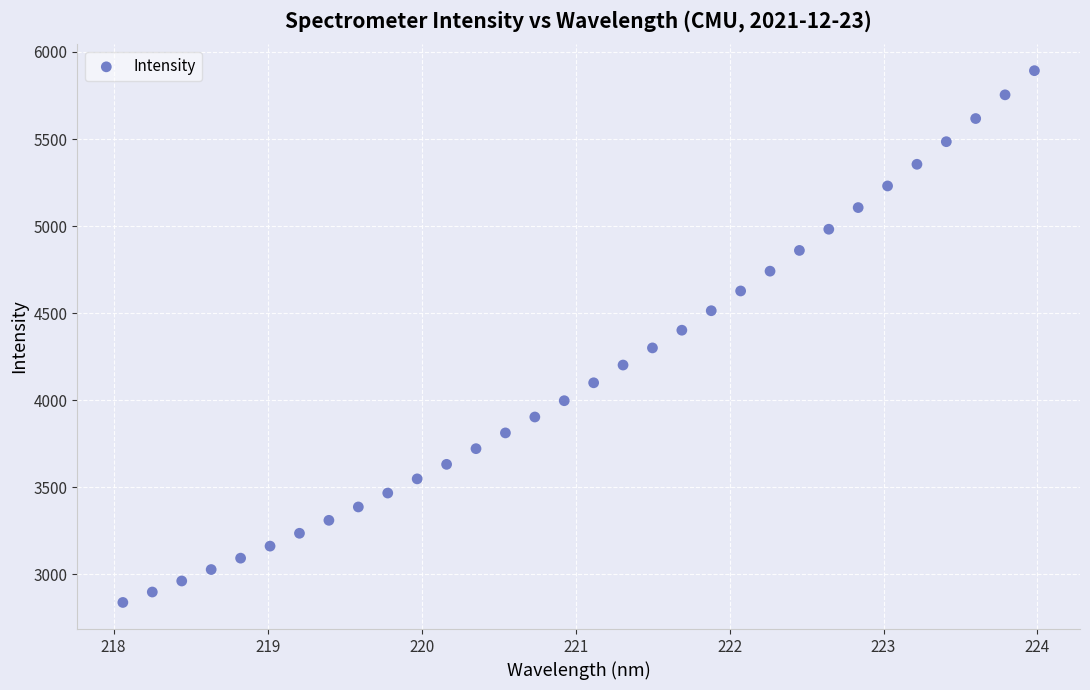

What is the range of Y values (max minus min)?

3053.3